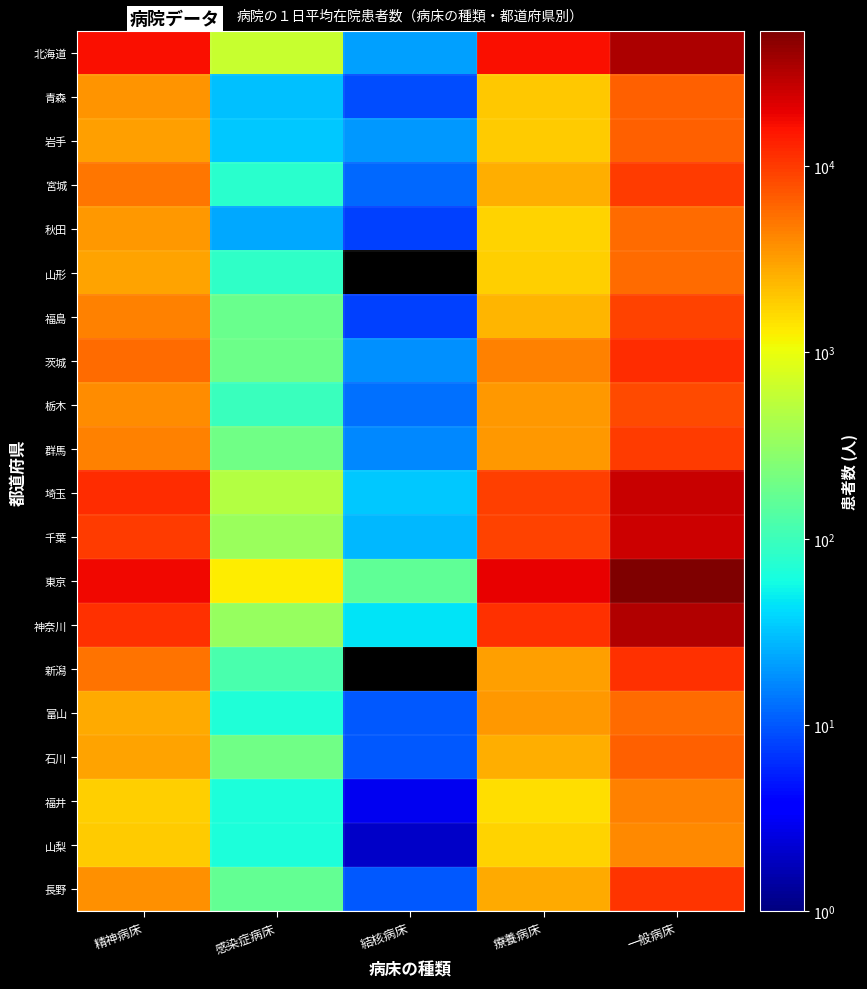

At which label is 秋田 closest to 2860?

精神病床